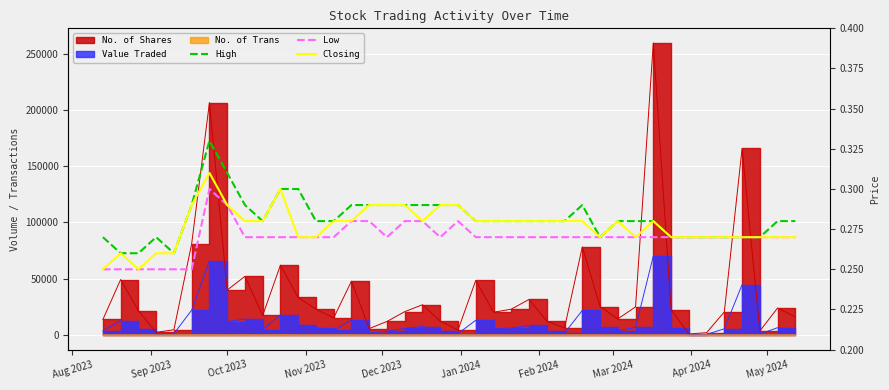

In Closing, how many points are lower than both neighbors (excluding endpoints)?

4